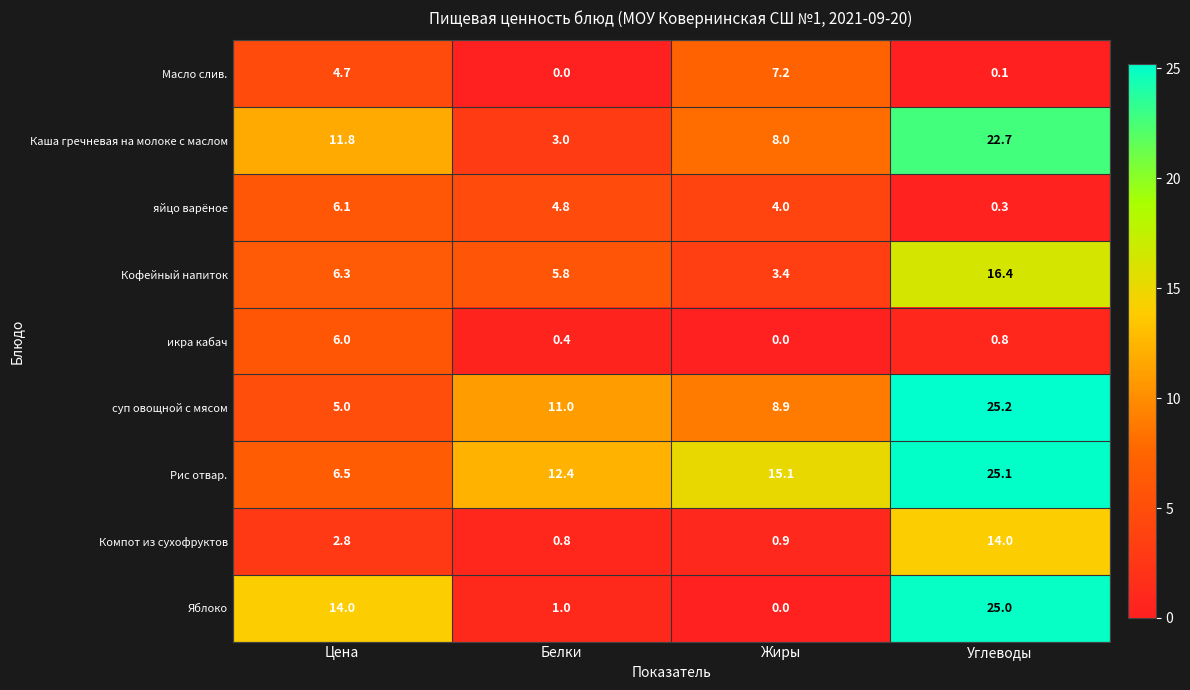

What is the spread (max minus min) of values at Белки?

12.4